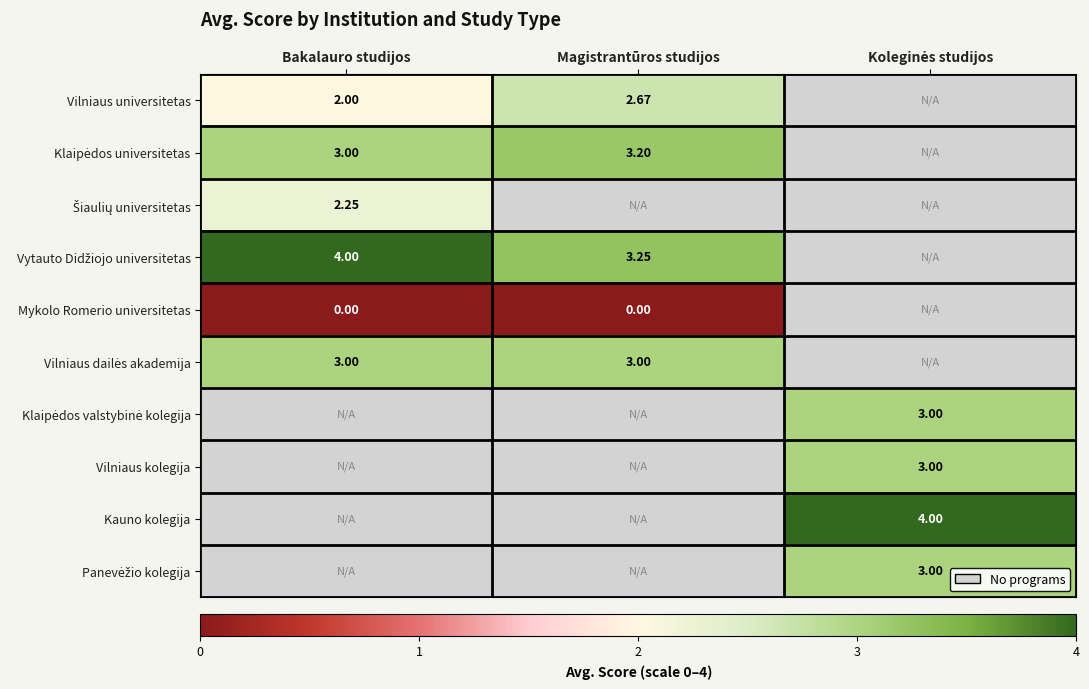

List the labels in order of Vytauto Didžiojo universitetas value, largest first.

Bakalauro studijos, Magistrantūros studijos, Koleginės studijos